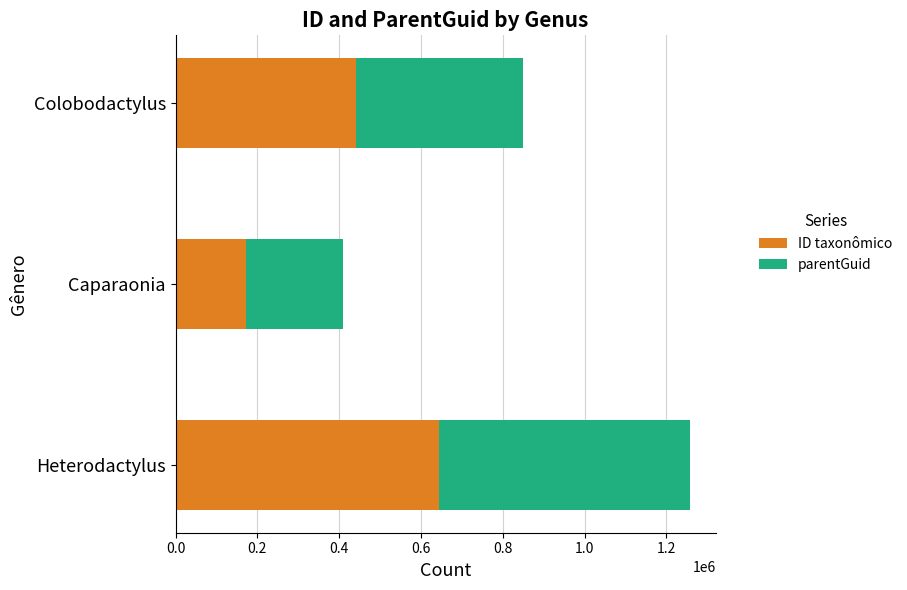

At which category is the sum across all series the highest?

Heterodactylus